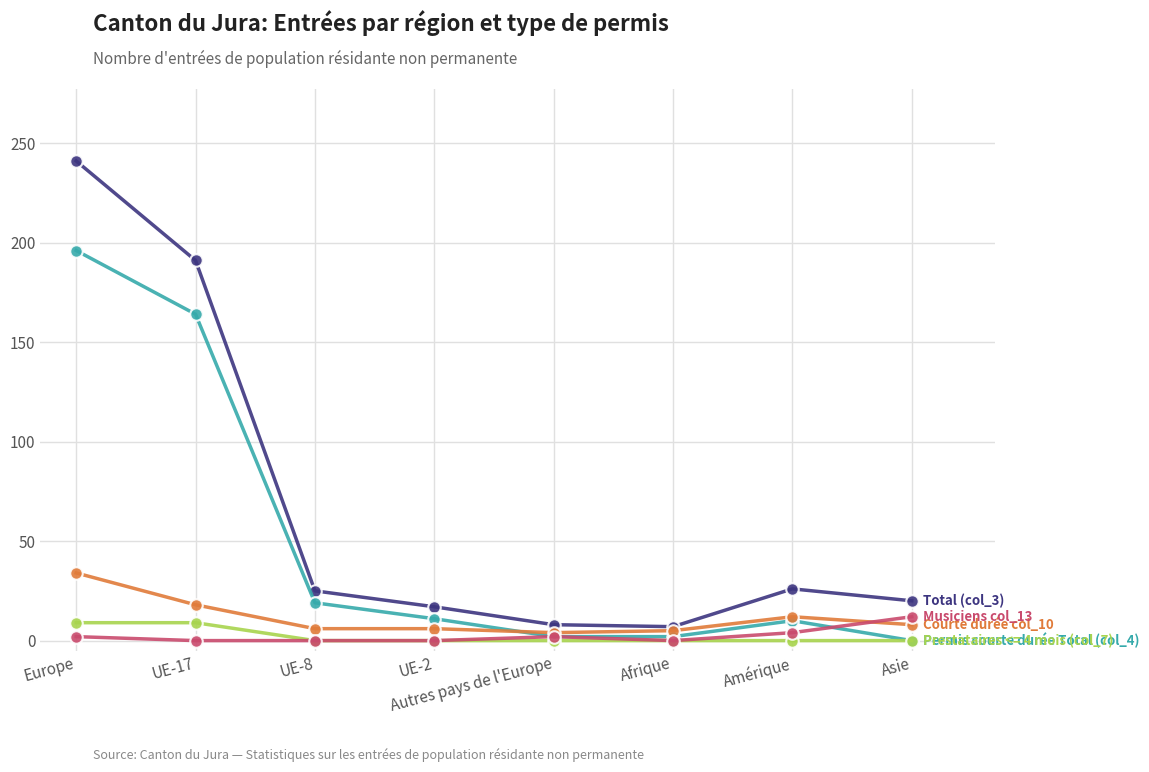

What is the label of the 1st point from the left?

Europe